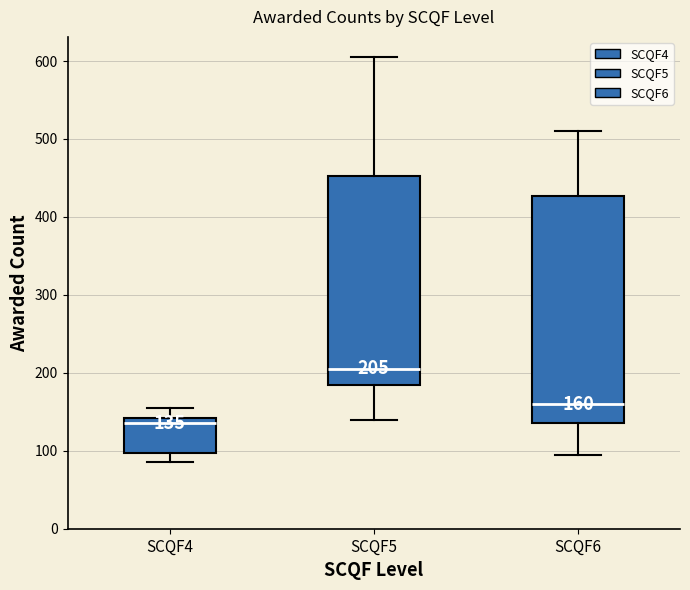

Which box's median line is the lowest?

SCQF4